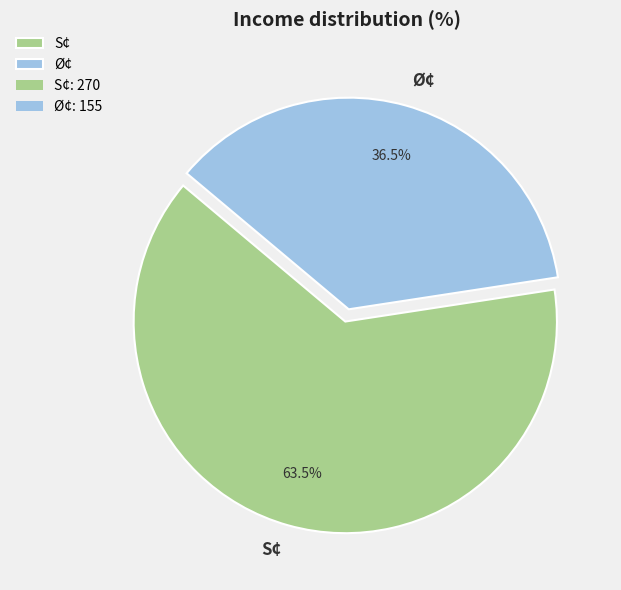

Combined, do S¢ and Ø¢ account for over 50%?

Yes